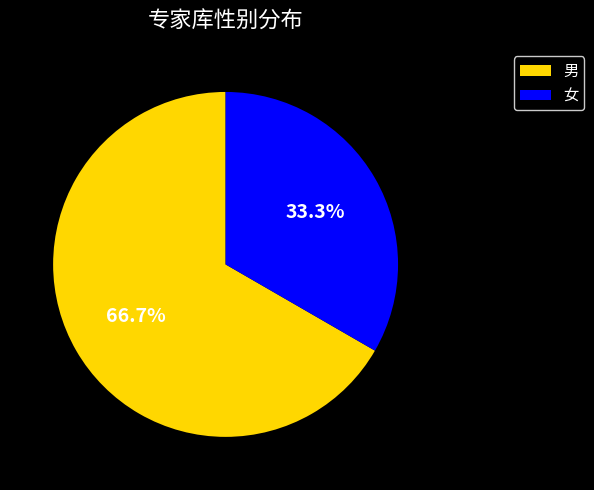

To the nearest percent, what is the average slice percentage?

50%